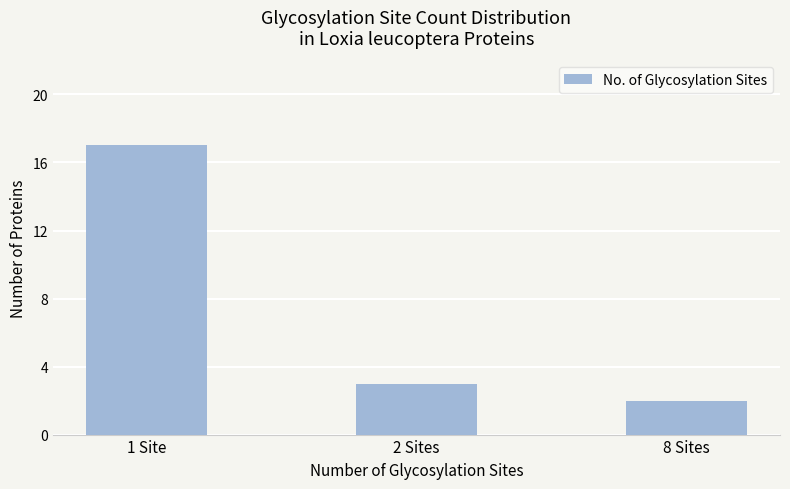

Rank the categories by value from lowest to highest.

8 Sites, 2 Sites, 1 Site